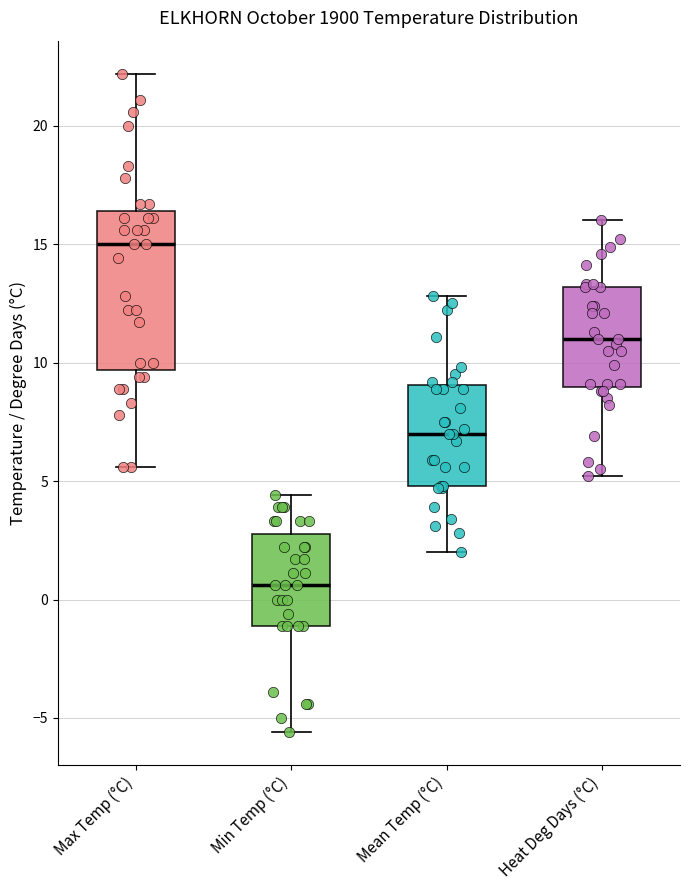

Reading left to right, transcribe this box plot: for each box, give where its median line is, the range the box spans, and where its two whiskers end, as read against the y-axis. The values are not printed on the chart, so give them approximately, as read against the axis.

Max Temp (°C): median 15.0, box 9.5 to 16.5, whiskers 5.5 to 22.0
Min Temp (°C): median 0.5, box -1.0 to 3.0, whiskers -5.5 to 4.5
Mean Temp (°C): median 7.0, box 5.0 to 9.0, whiskers 2.0 to 13.0
Heat Deg Days (°C): median 11.0, box 9.0 to 13.0, whiskers 5.0 to 16.0